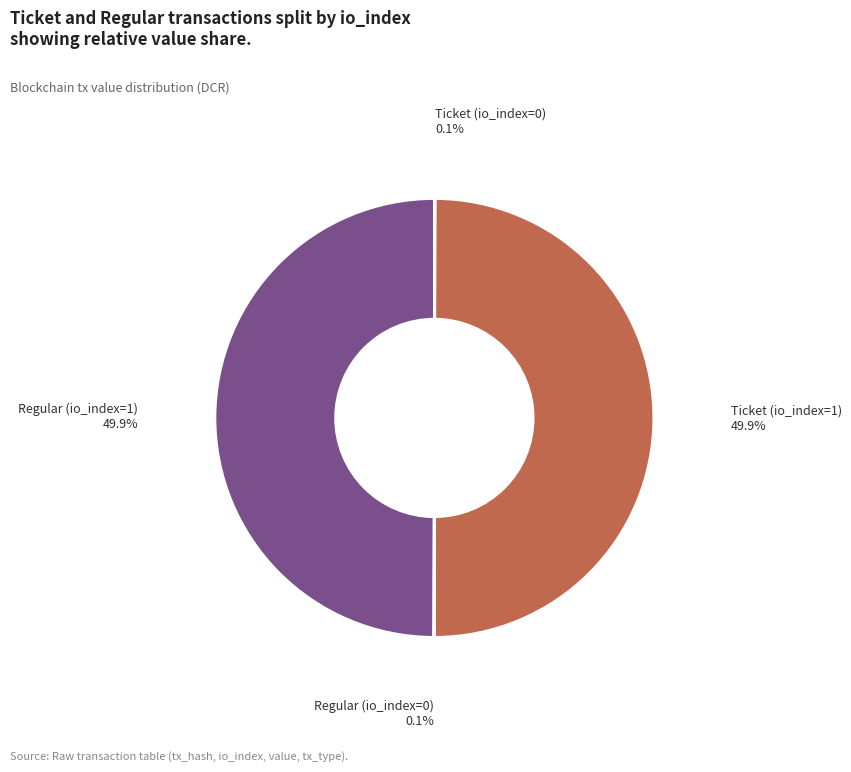

What percentage is NOT represented by Ticket (io_index=1)?

50.1%